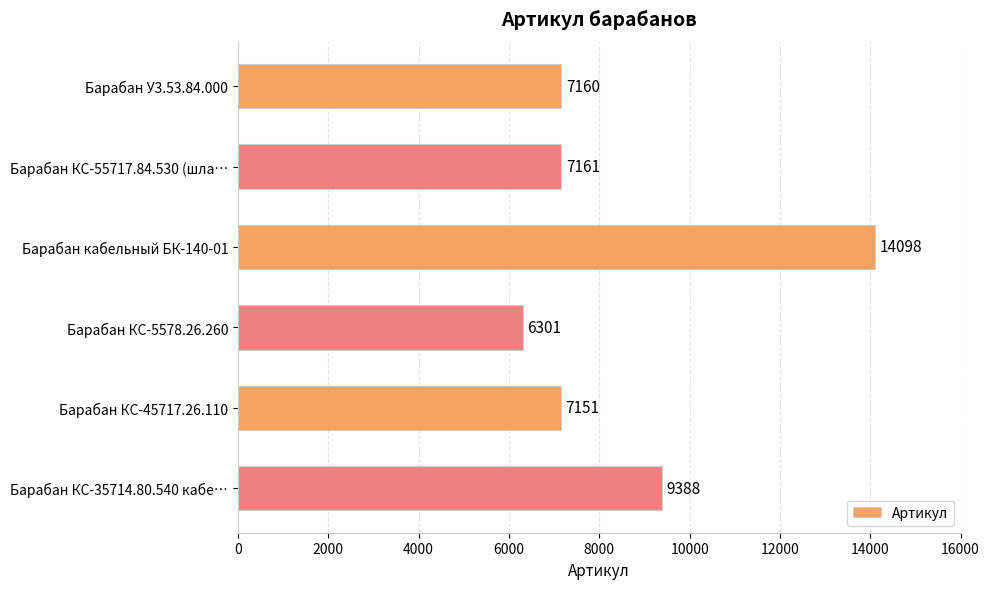

Which label corresponds to the smallest value in the chart?

Барабан КС-5578.26.260